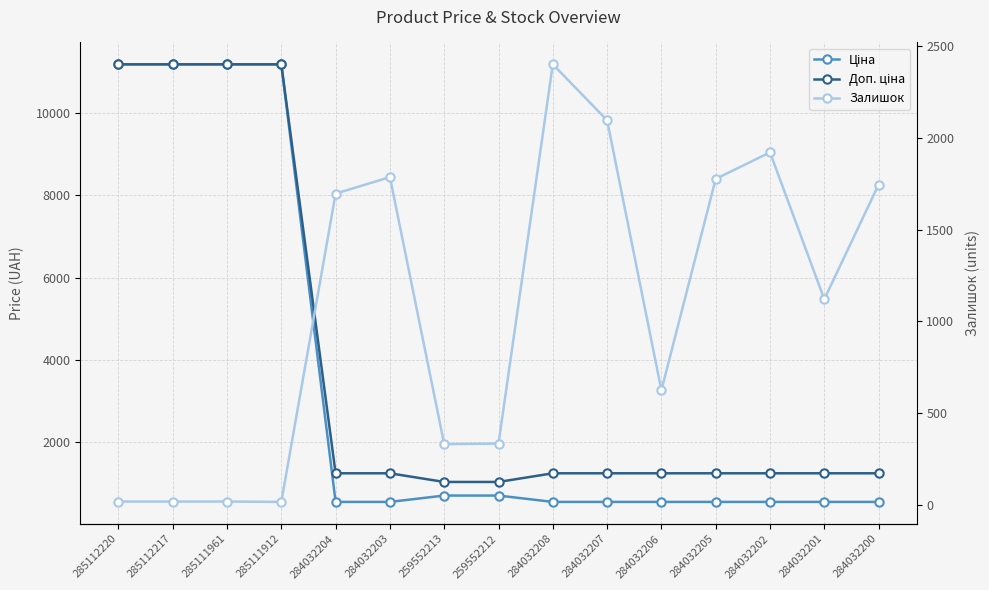

Where does the Доп. ціна series first go above 1235?

285112220